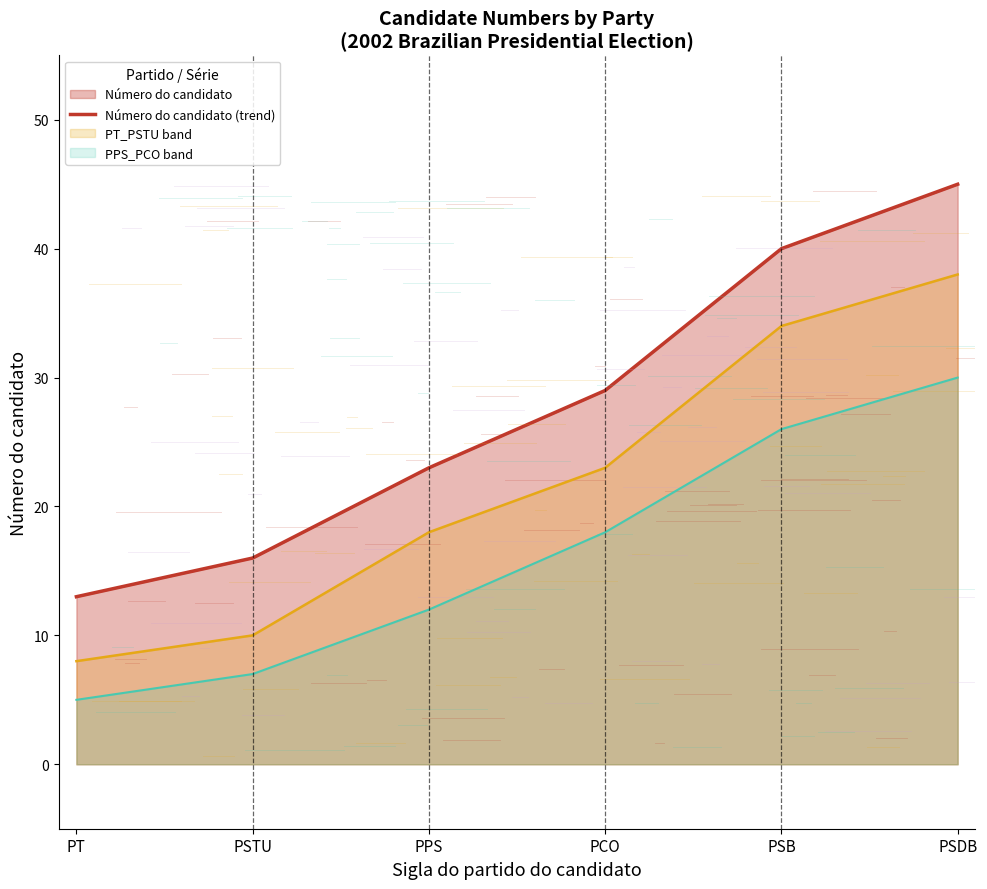

How many lines are shown in the chart?

3